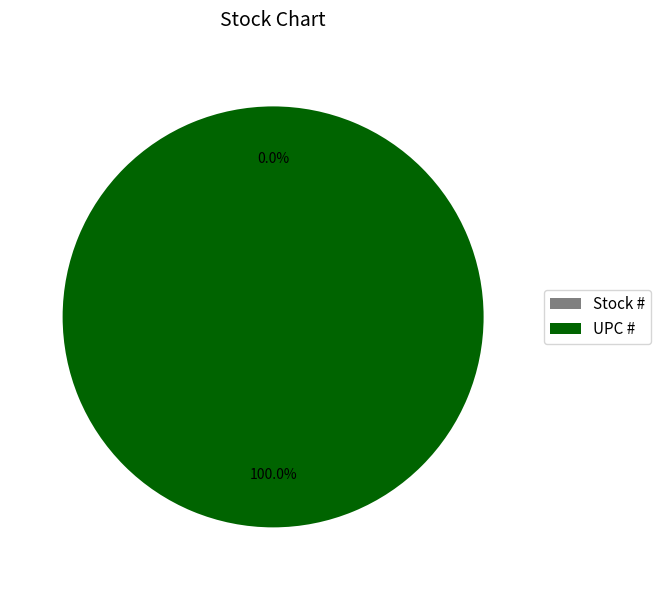

What percentage do UPC # and Stock # together represent?

100.0%